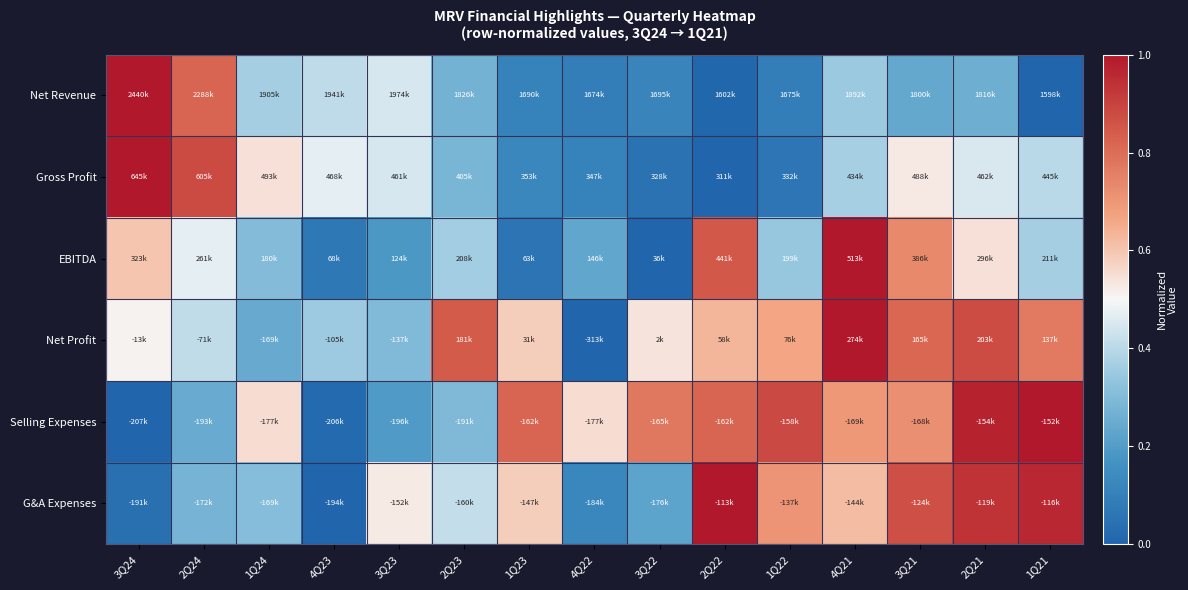

At which category is the sum across all series the highest?

2Q21